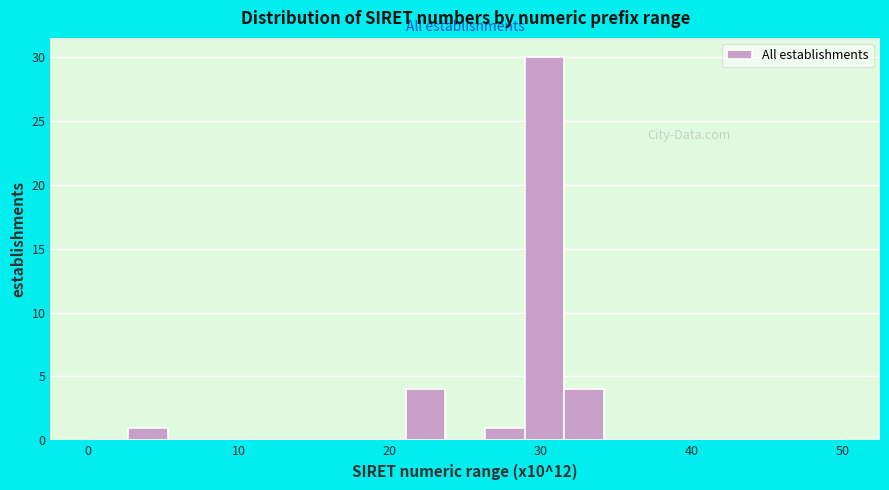

Around what value on the x-axis is the tallest bar? Give the approximate position of its centre, as read against the axis.

30